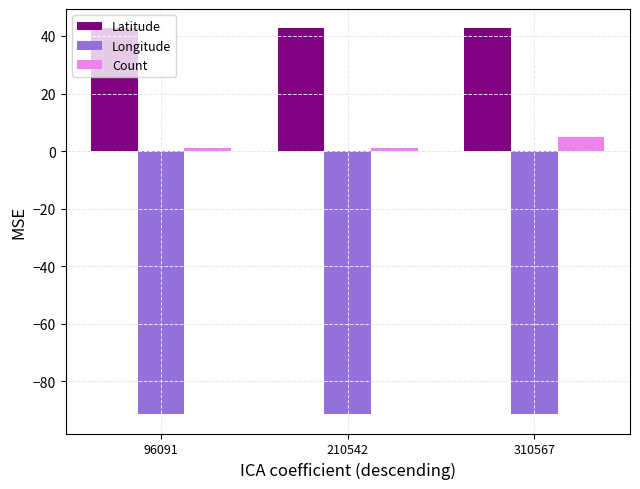

The value of Latitude at 310567 is 56.4. True or false?

False